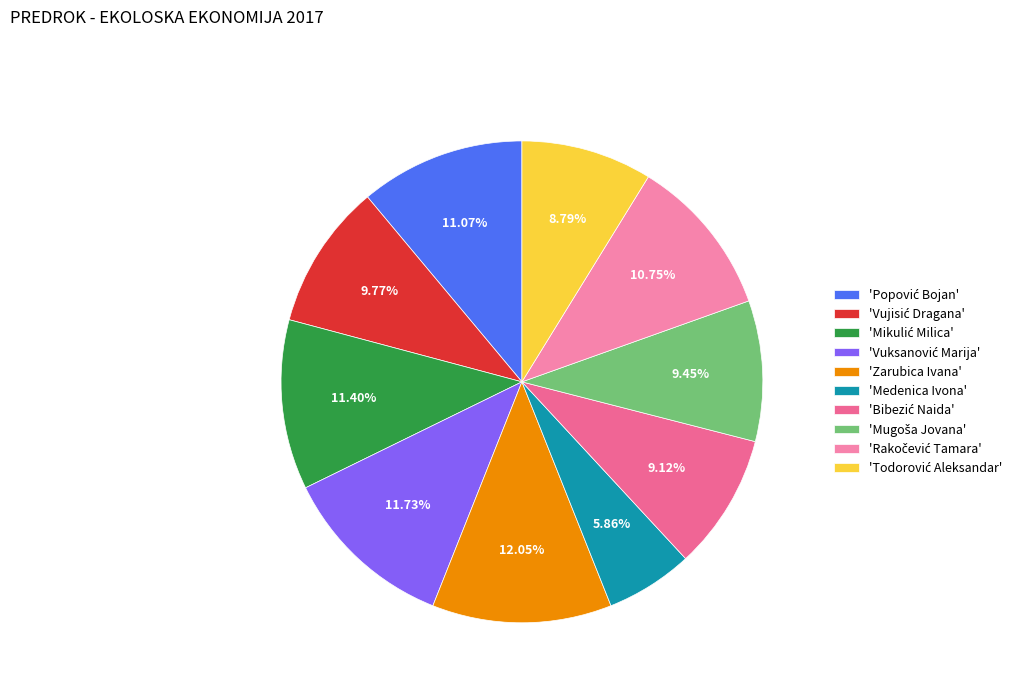

Rank the categories by value from highest to lowest.

Zarubica Ivana, Vuksanović Marija, Mikulić Milica, Popović Bojan, Rakočević Tamara, Vujisić Dragana, Mugoša Jovana, Bibezić Naida, Todorović Aleksandar, Medenica Ivona